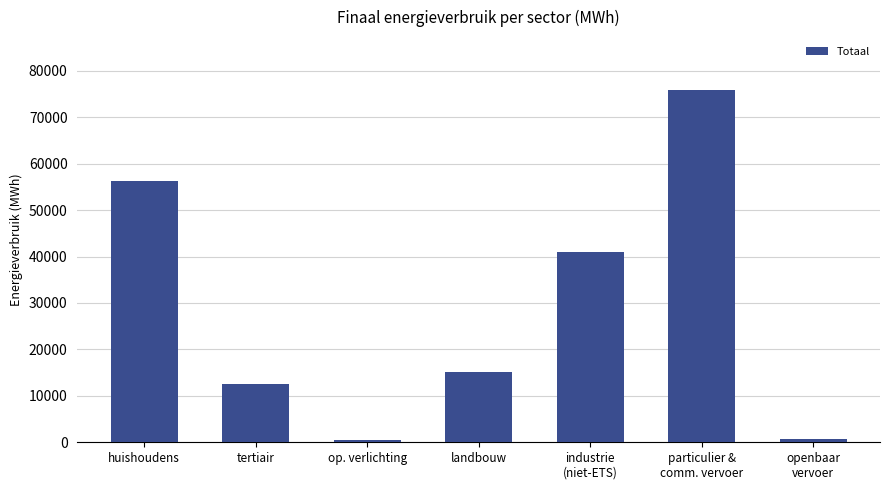

How many distinct data groups are displayed?

1